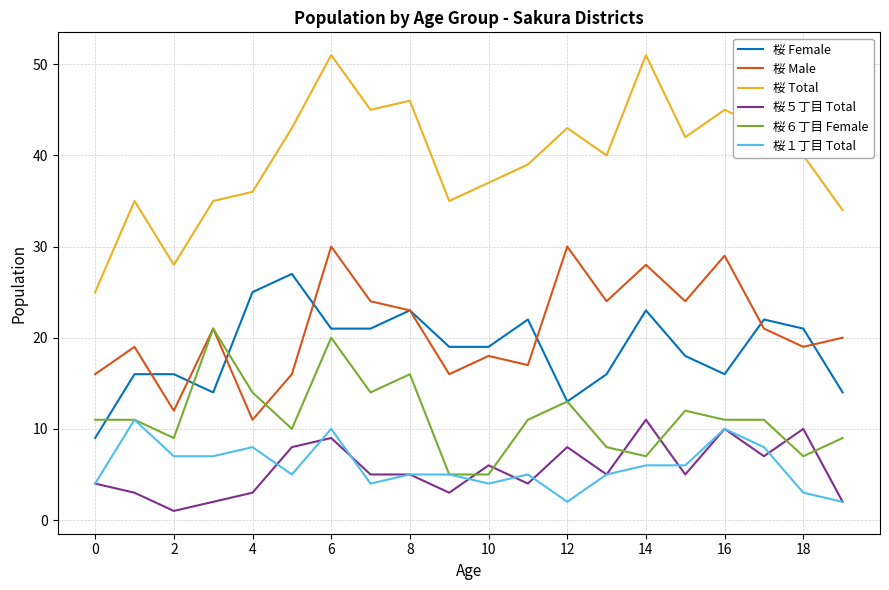

What is the highest value of the 桜 Male series?

30